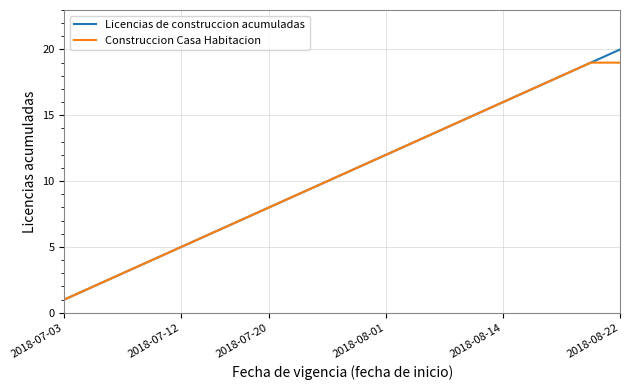

List the series in order of their peak value, lowest first.

Construccion Casa Habitacion, Licencias de construccion acumuladas